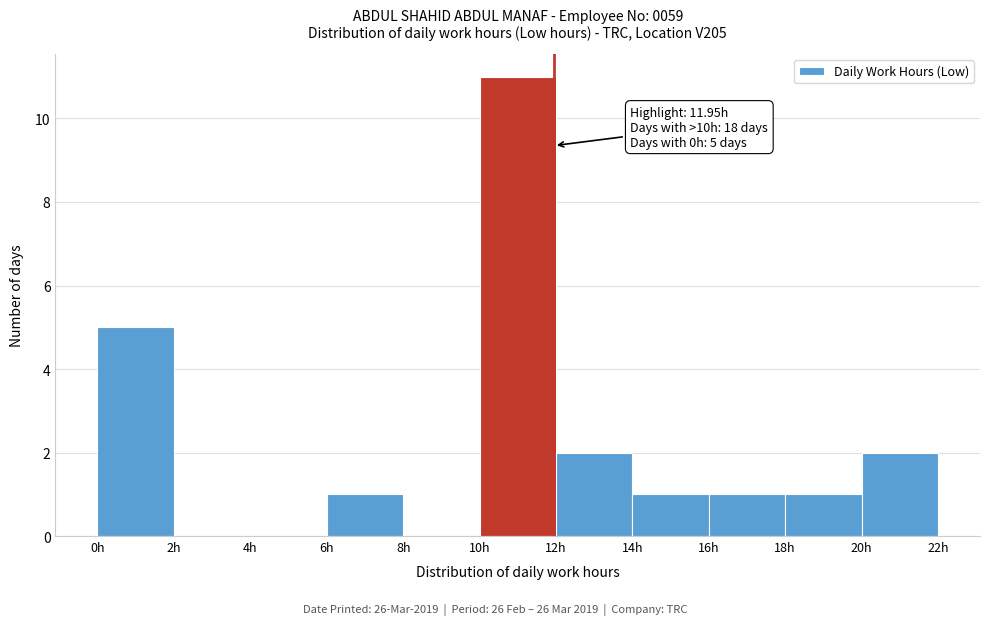

Which range on the x-axis has the tallest bar?

10 to 12